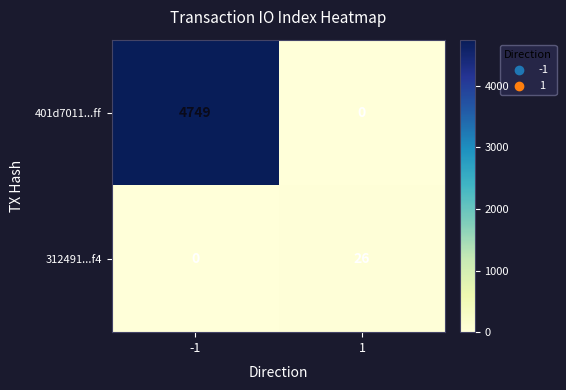

The 401d7011...ff series shows 4749 at -1. True or false?

True